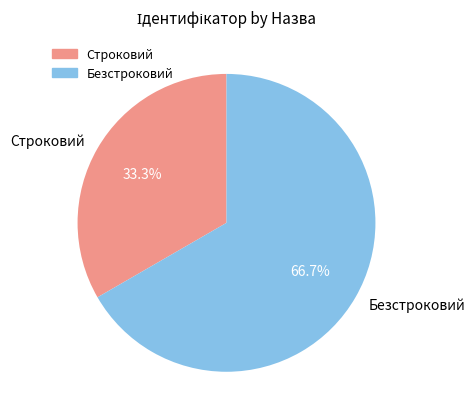

Is there a majority slice in this chart?

Yes